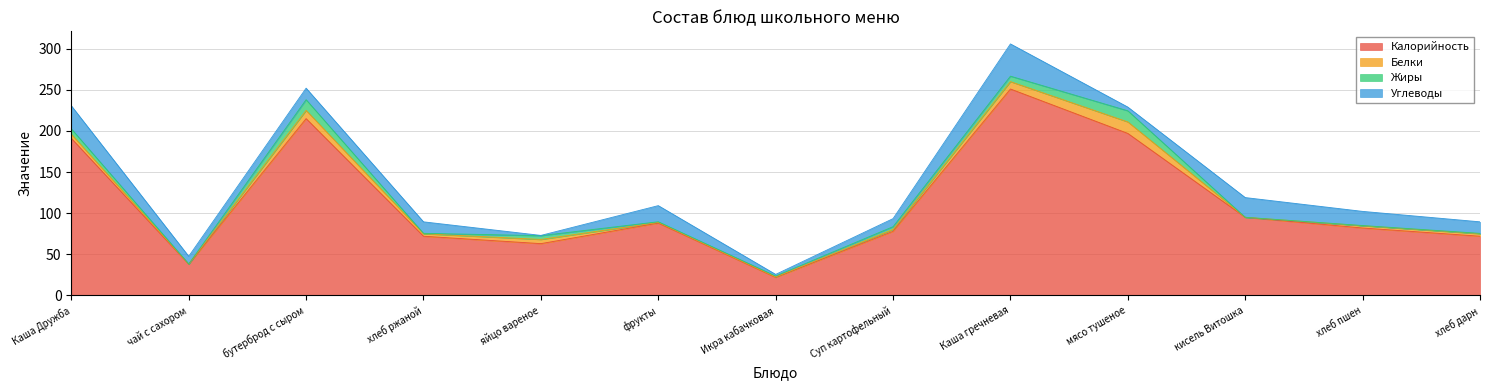

What is the total value across all series at Каша Дружба?

230.6